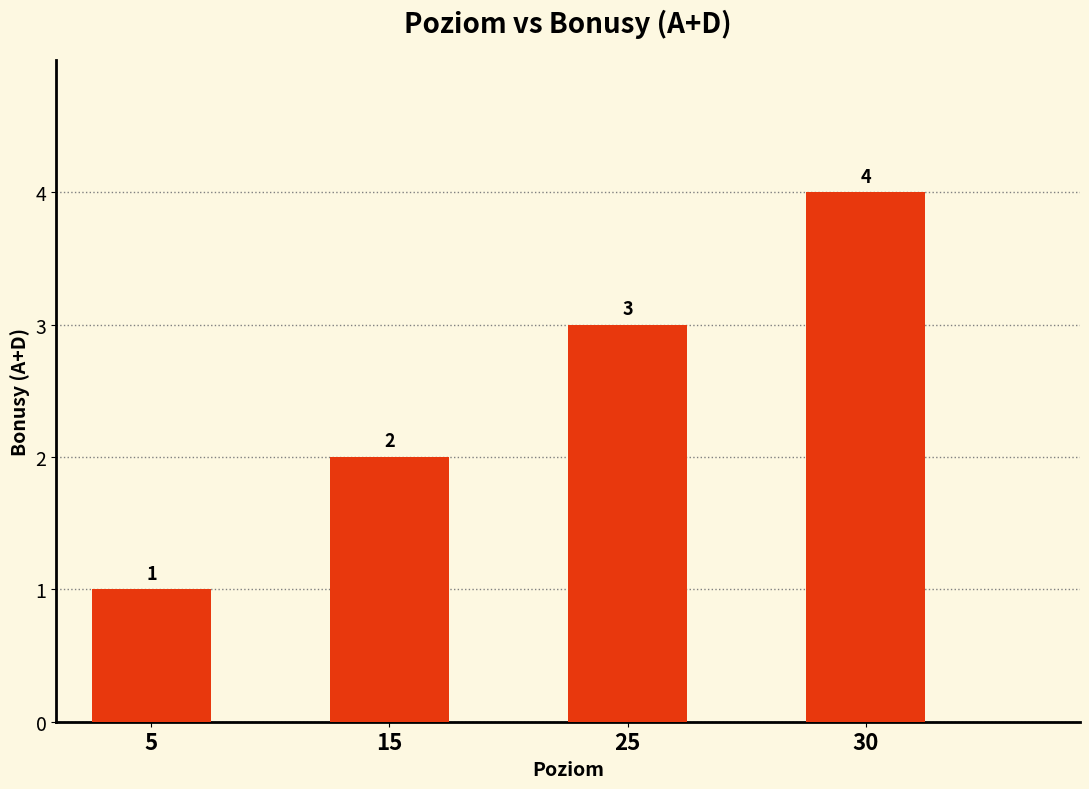

Does the chart contain any negative values?

No